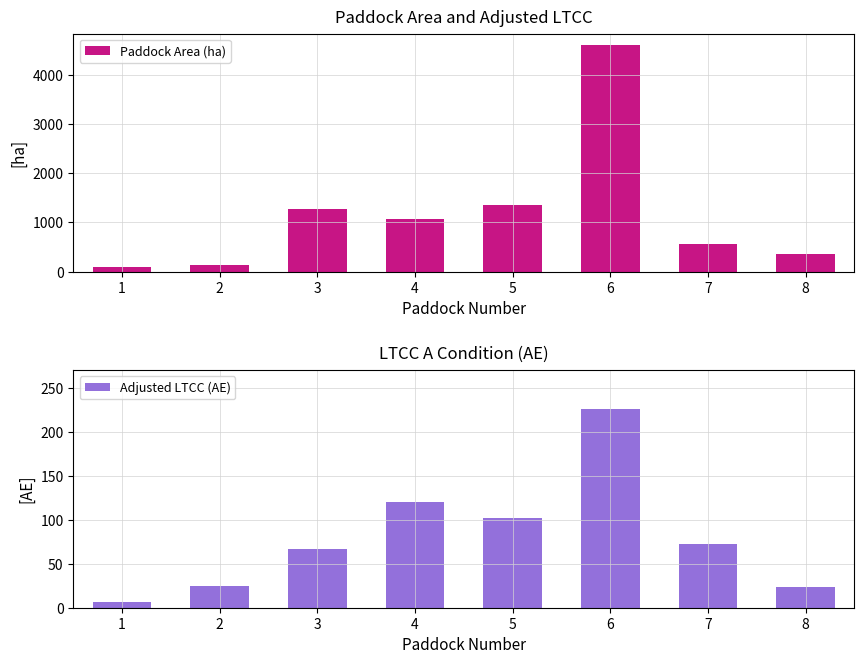

What is the difference between the highest and lowest values at 5?

1264.1